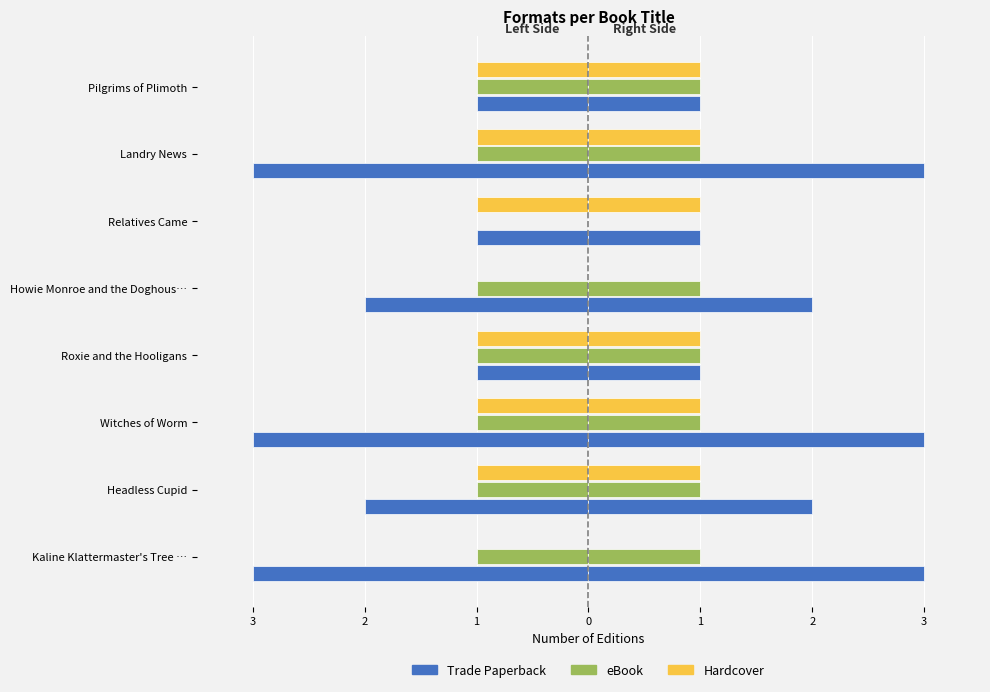

What are all the series names shown in the legend?

Trade Paperback, eBook, Hardcover